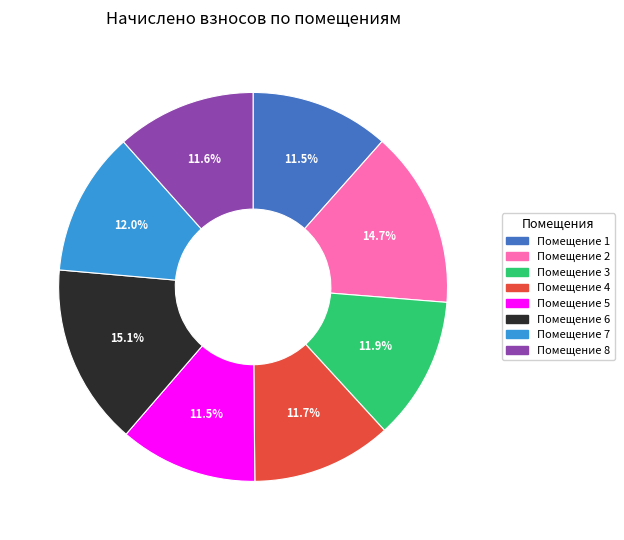

What is the ratio of the value at Помещение 2 to the value at Помещение 3?

1.2